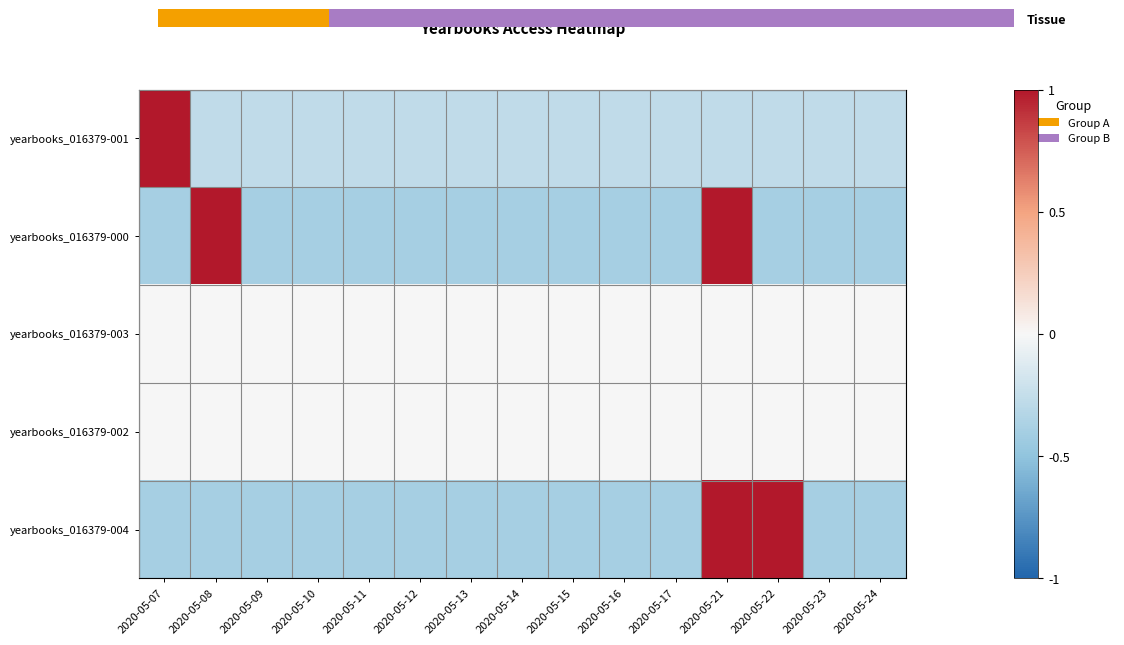

Between 2020-05-11 and 2020-05-12, which is larger?

2020-05-11